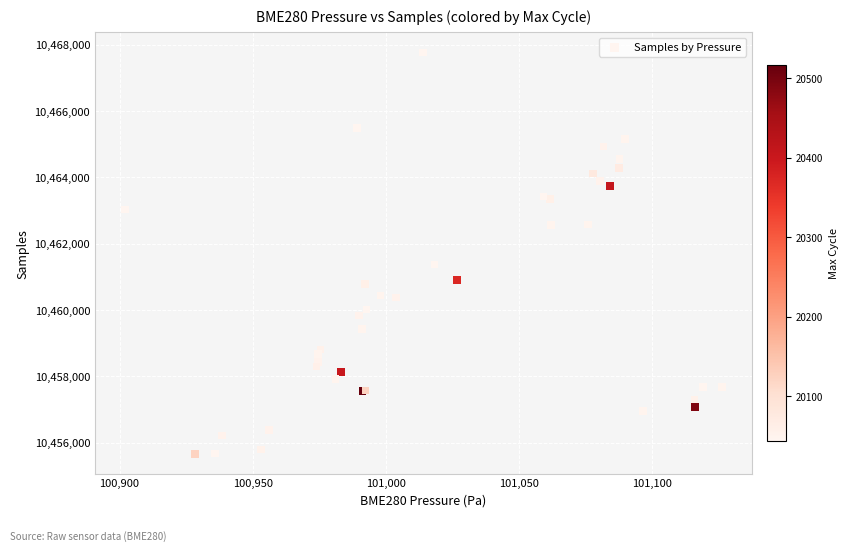

What Y value in the scatter plot is closest to 10461718?

10461377